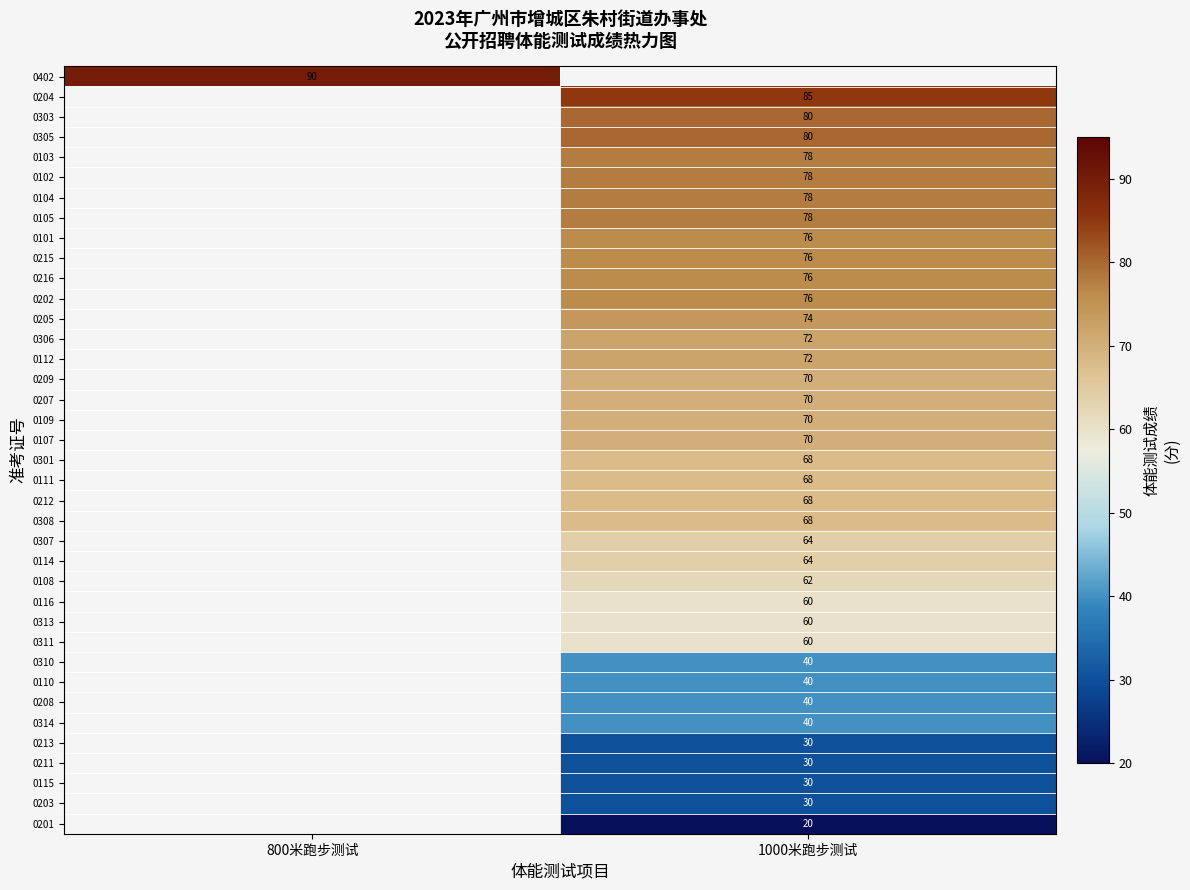

The value of 0104 at 1000米跑步测试 is 78. True or false?

True